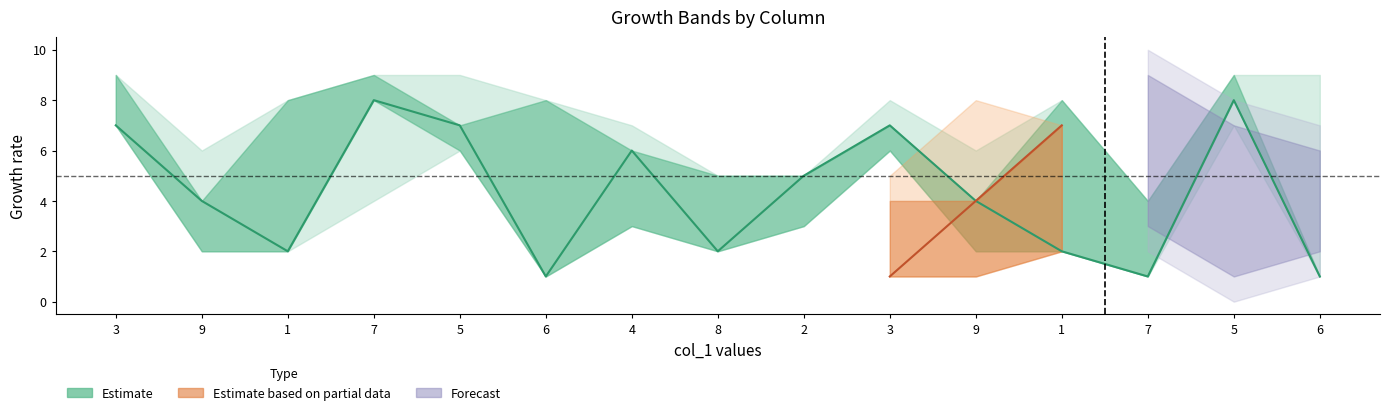

The value at 5 is 7. True or false?

True